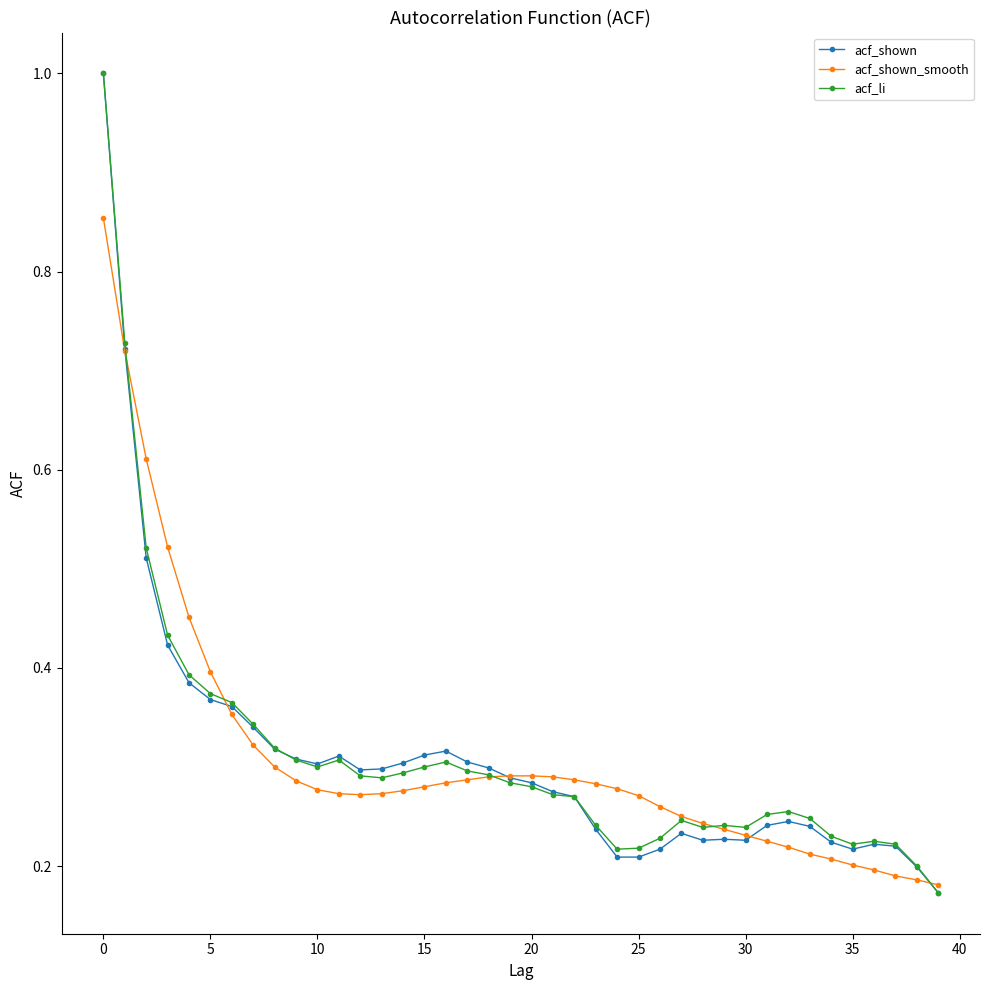

At how many categories does at least one series exceed 0?

40